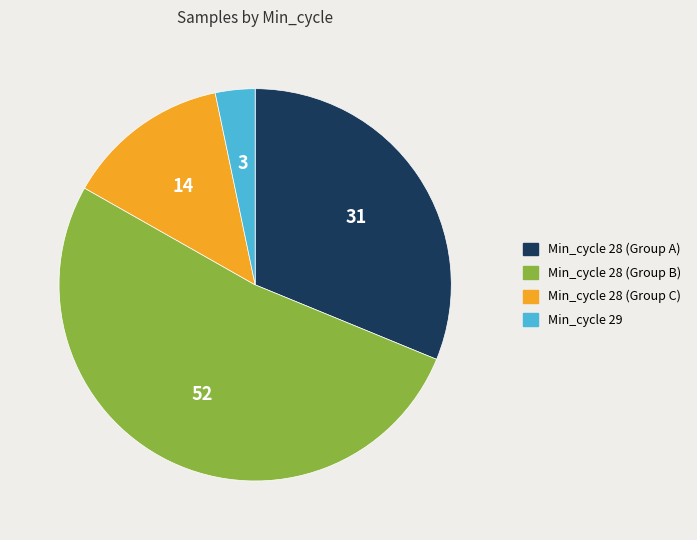

Is there any slice that represents more than half of the pie?

Yes